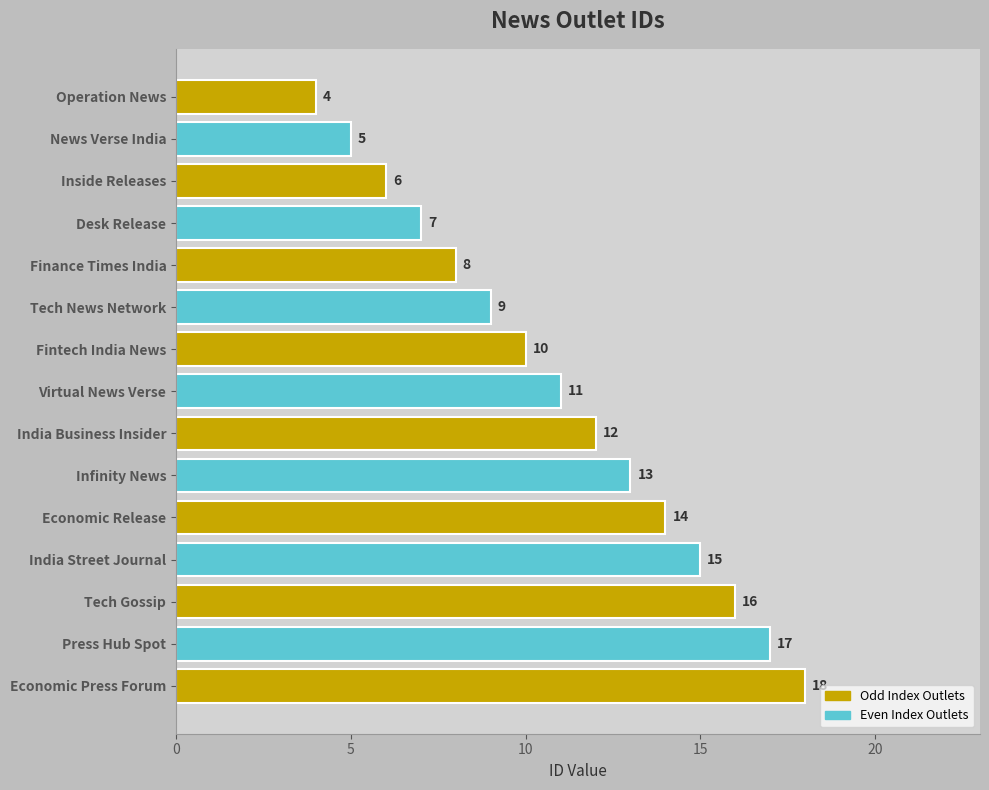

Is it true that the value at India Street Journal is 7?

False